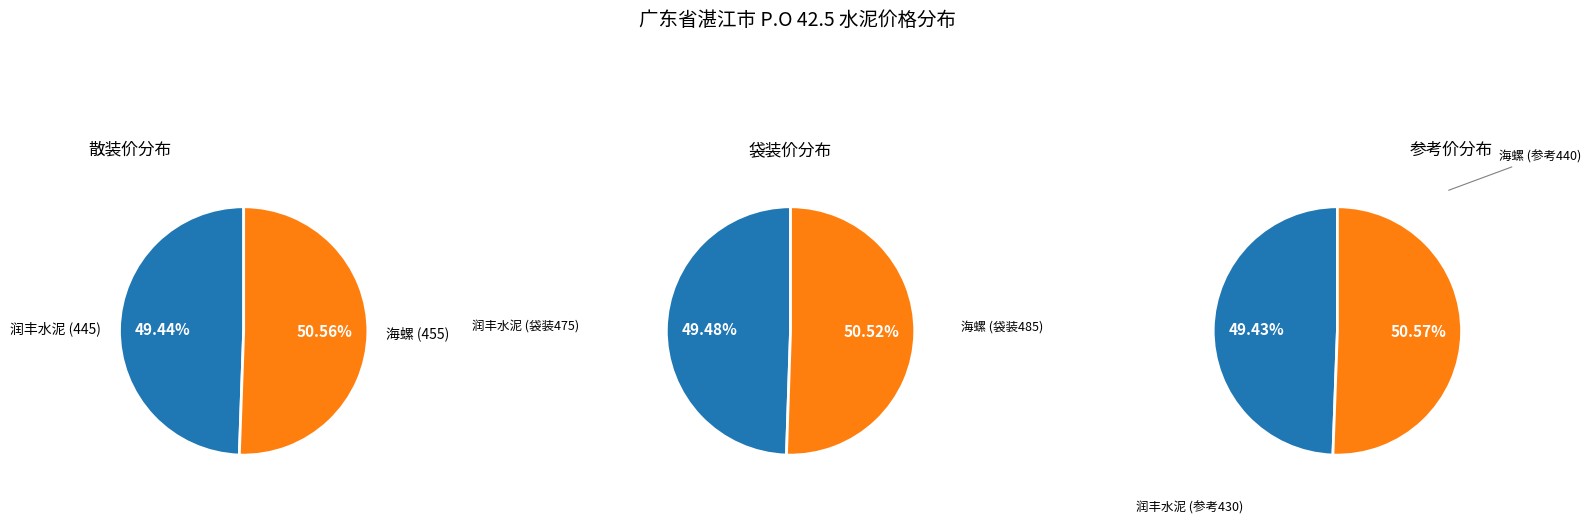

Rank the categories by value from lowest to highest.

润丰水泥, 海螺